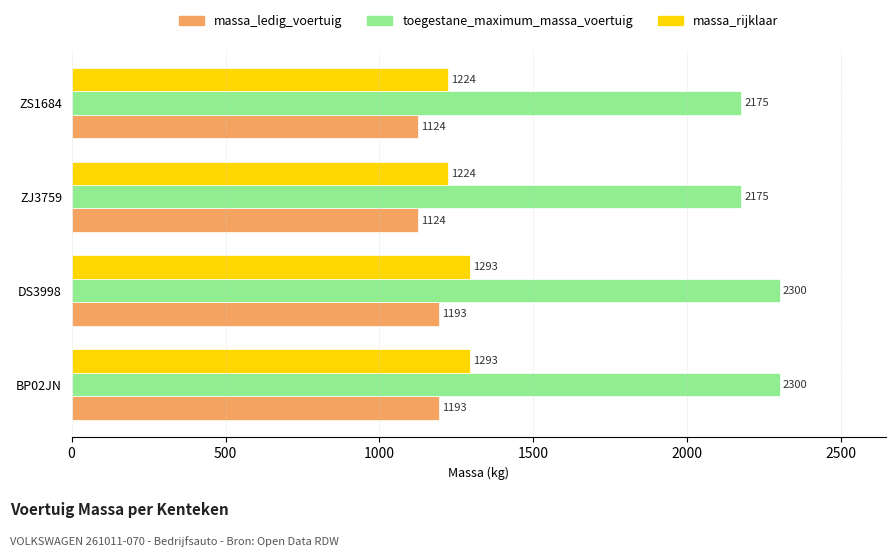

Which series has the largest total across all categories?

toegestane_maximum_massa_voertuig